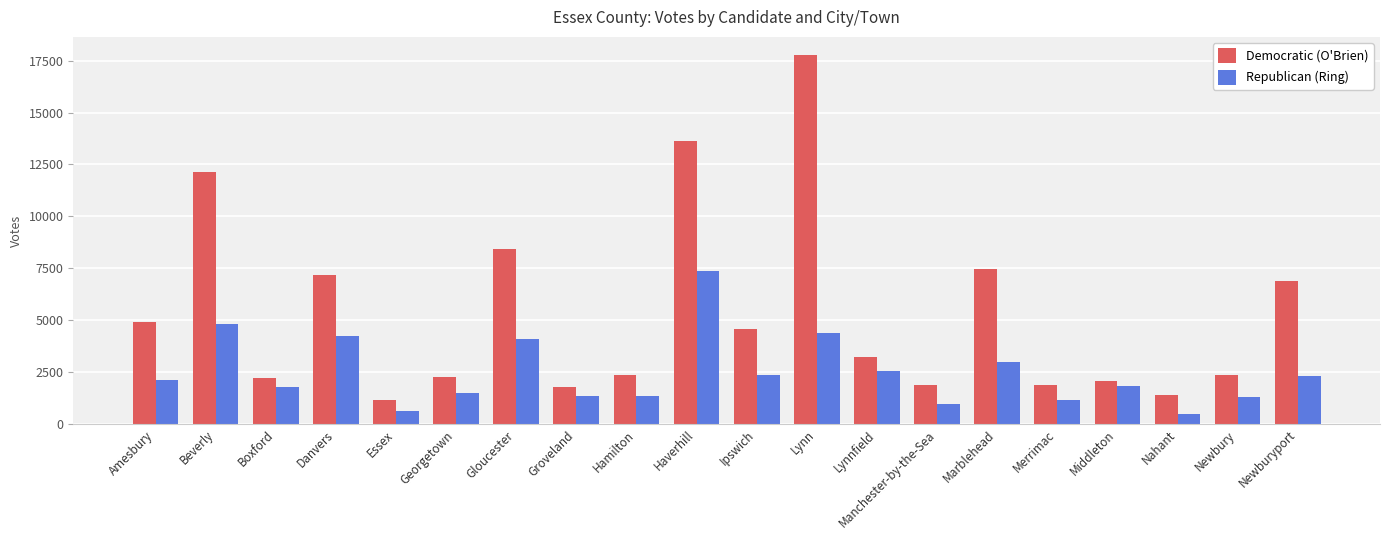

At how many categories does at least one series exceed 6671?

7